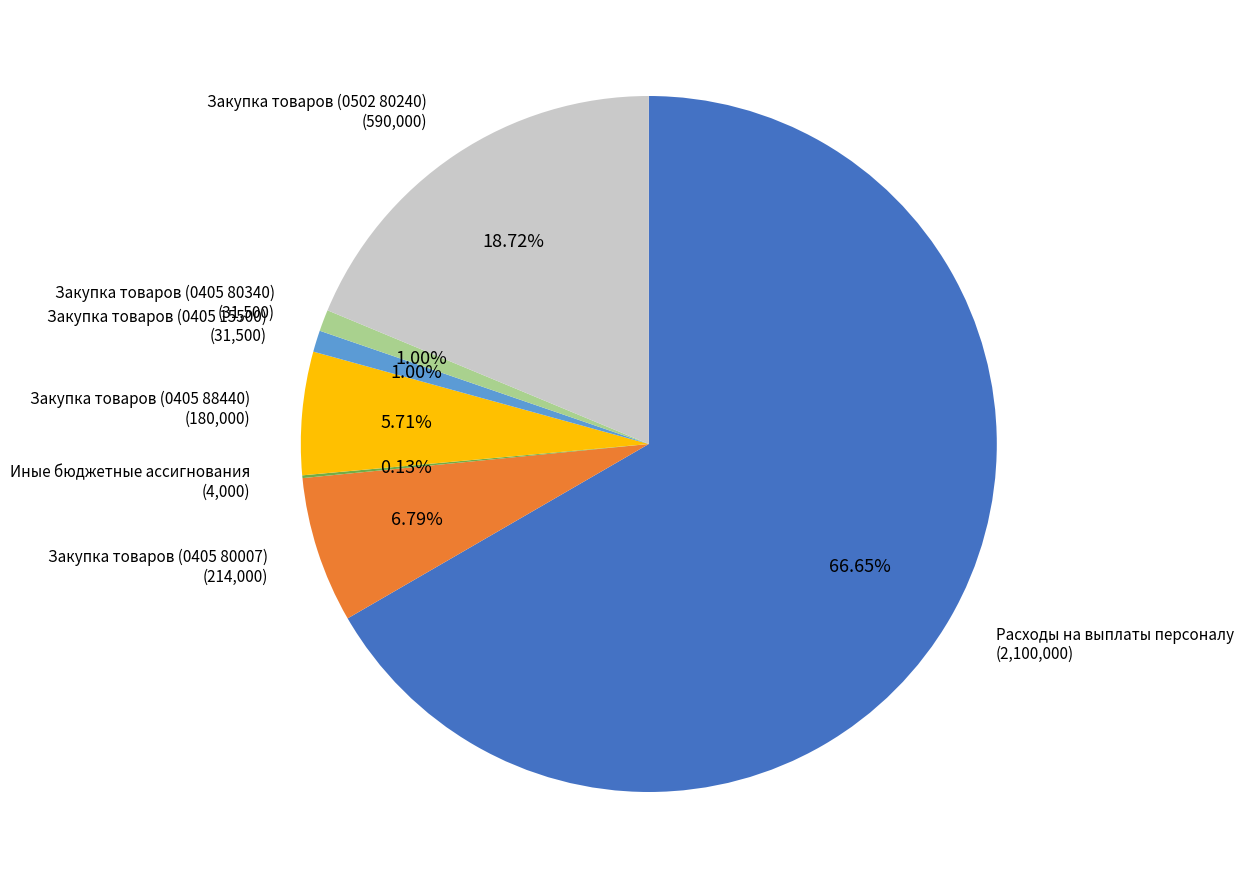

Does any single category account for the majority?

Yes